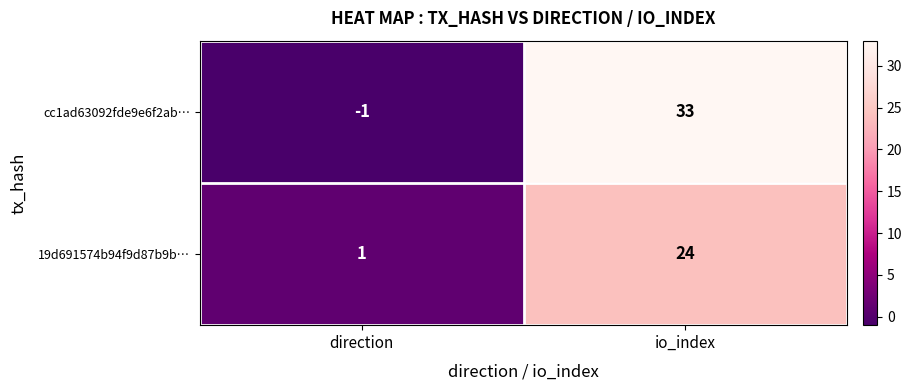

List the series in order of their overall mean, highest first.

cc1ad63092fde9e6f2ab…, 19d691574b94f9d87b9b…